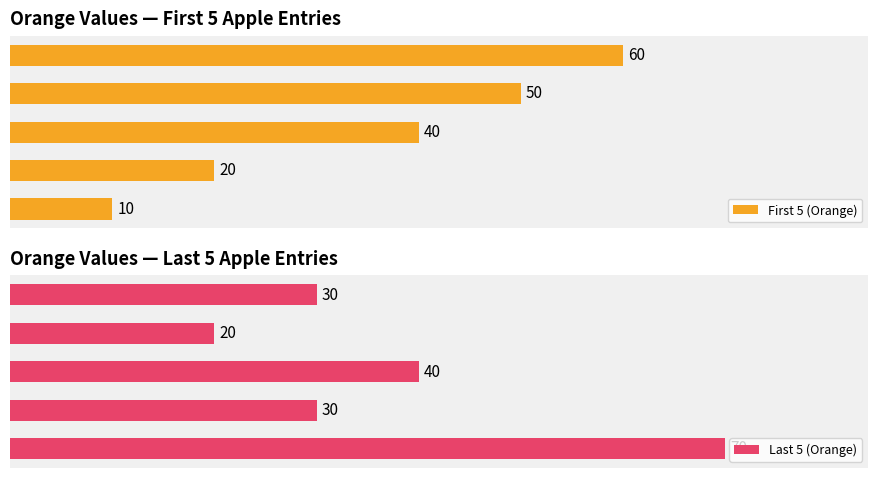

The Last 5 (Orange) series shows 30 at 4. True or false?

True